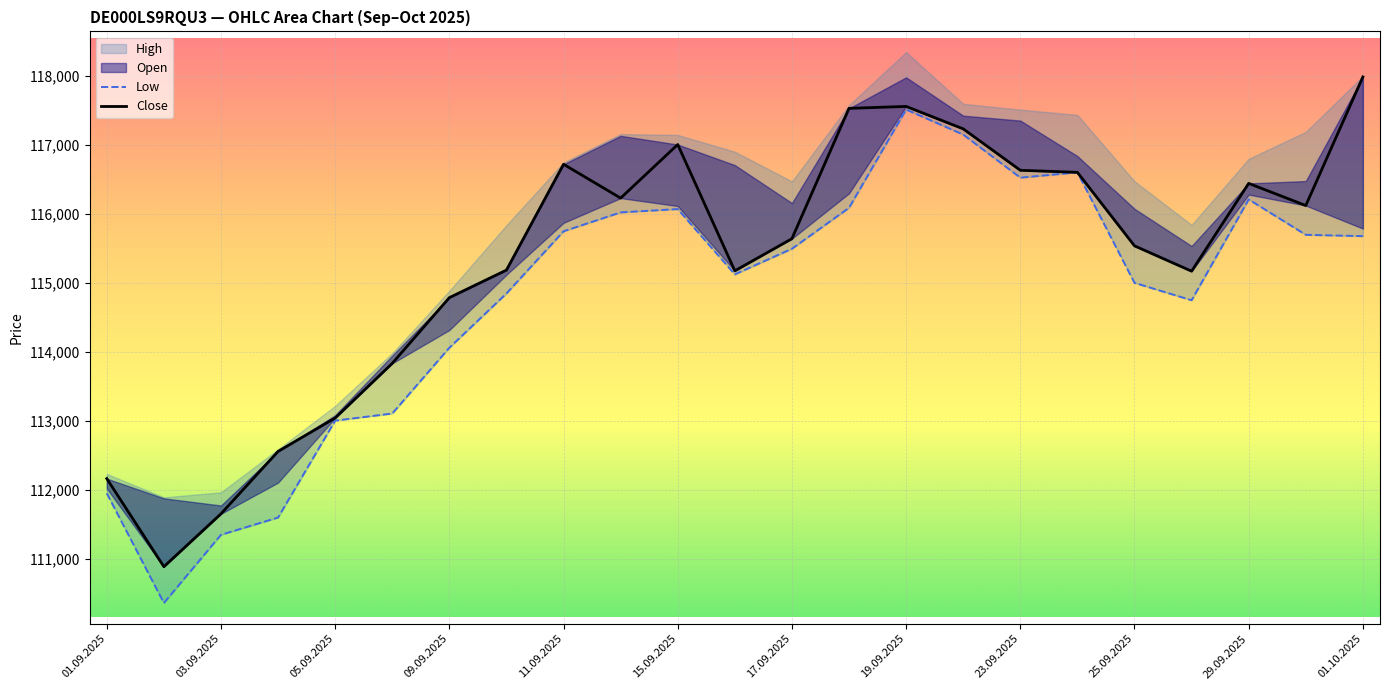

The Low series shows 117509 at 19.09.2025. True or false?

True